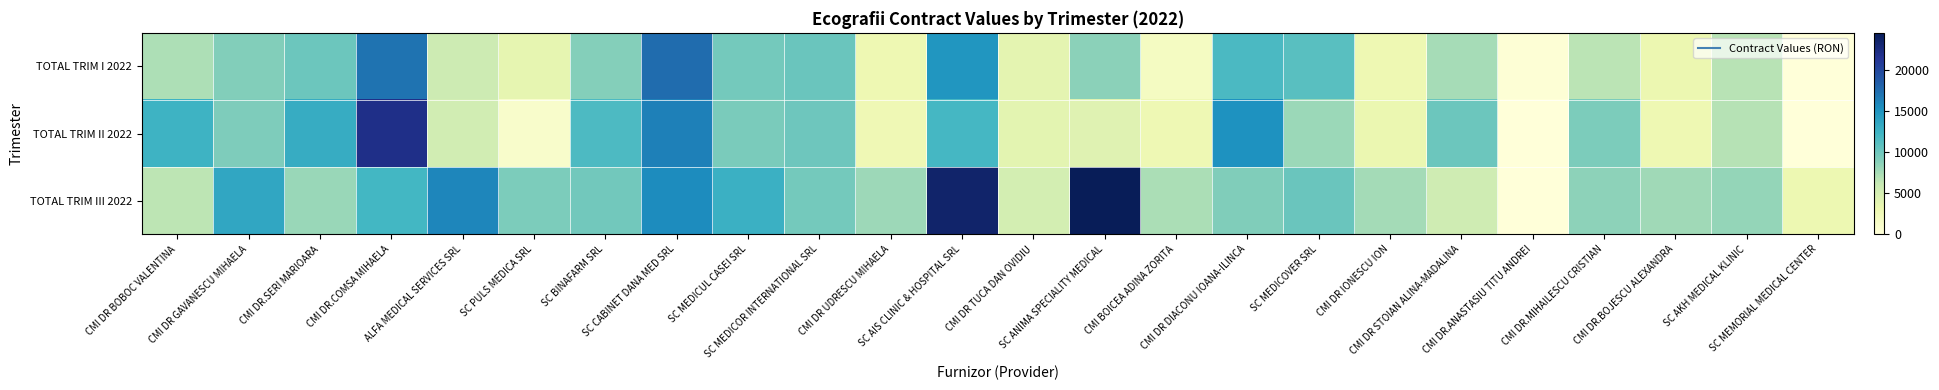

At which category is the sum across all series the highest?

CMI DR.COMSA MIHAELA